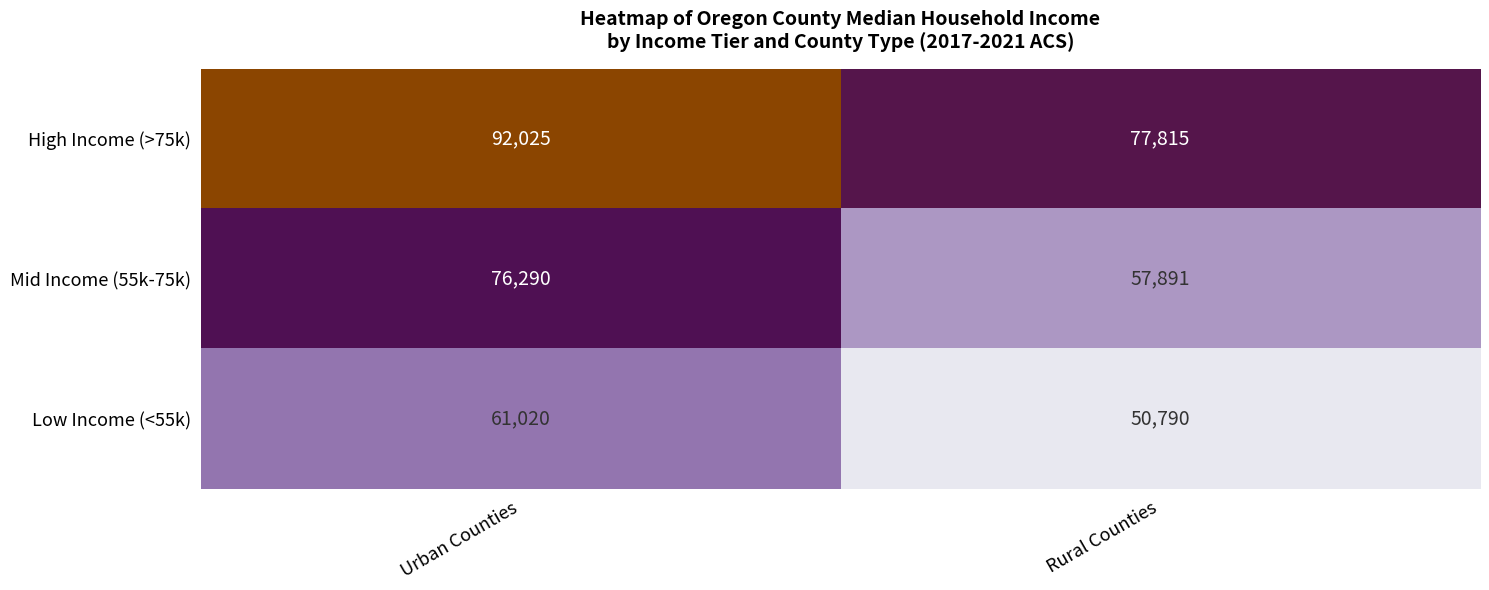

At Urban Counties, list the series in order from largest to smallest.

High Income (>75k), Mid Income (55k-75k), Low Income (<55k)